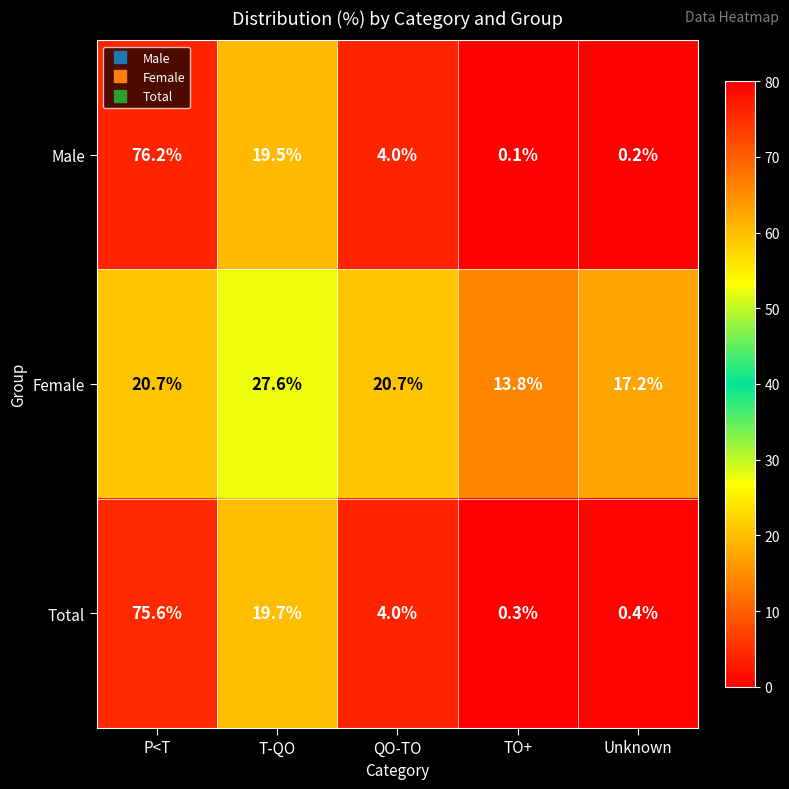

What is the total value across all series at Unknown?

17.8